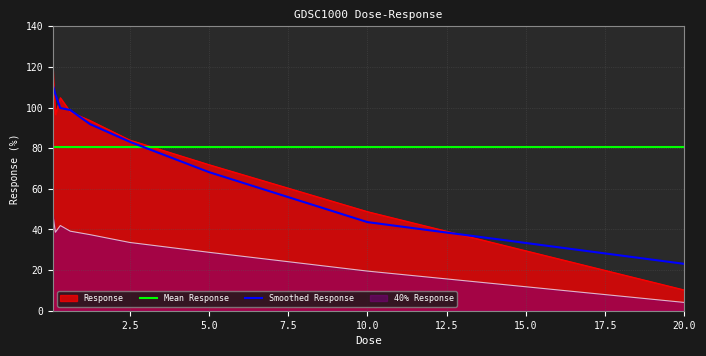

At which label is the value closest to 64?

5.0